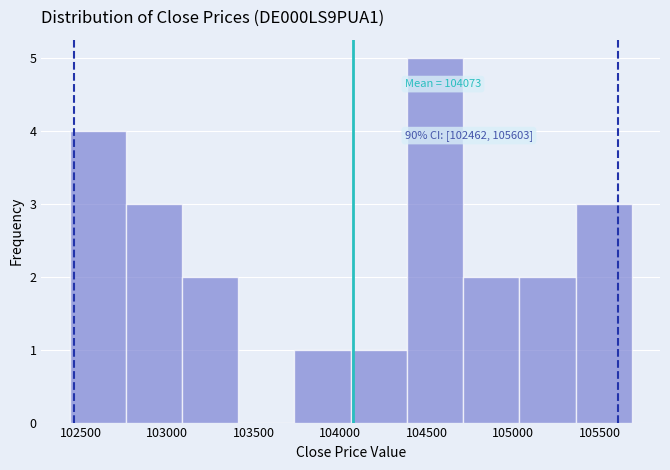

Over which range of the x-axis is the bar tallest?

104400 to 104700